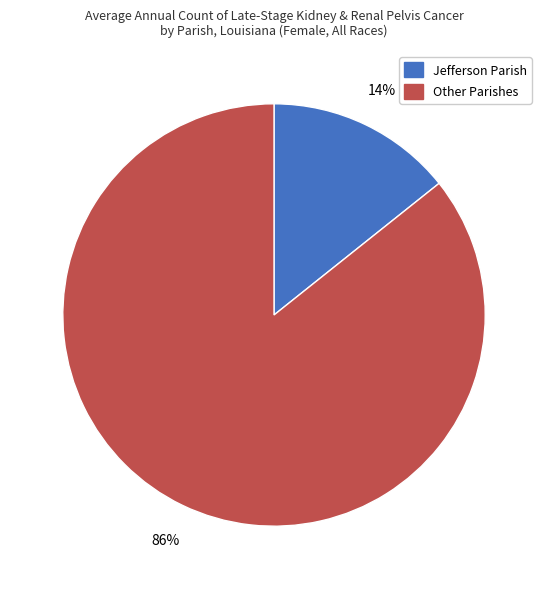

To the nearest percent, what is the average slice percentage?

50%